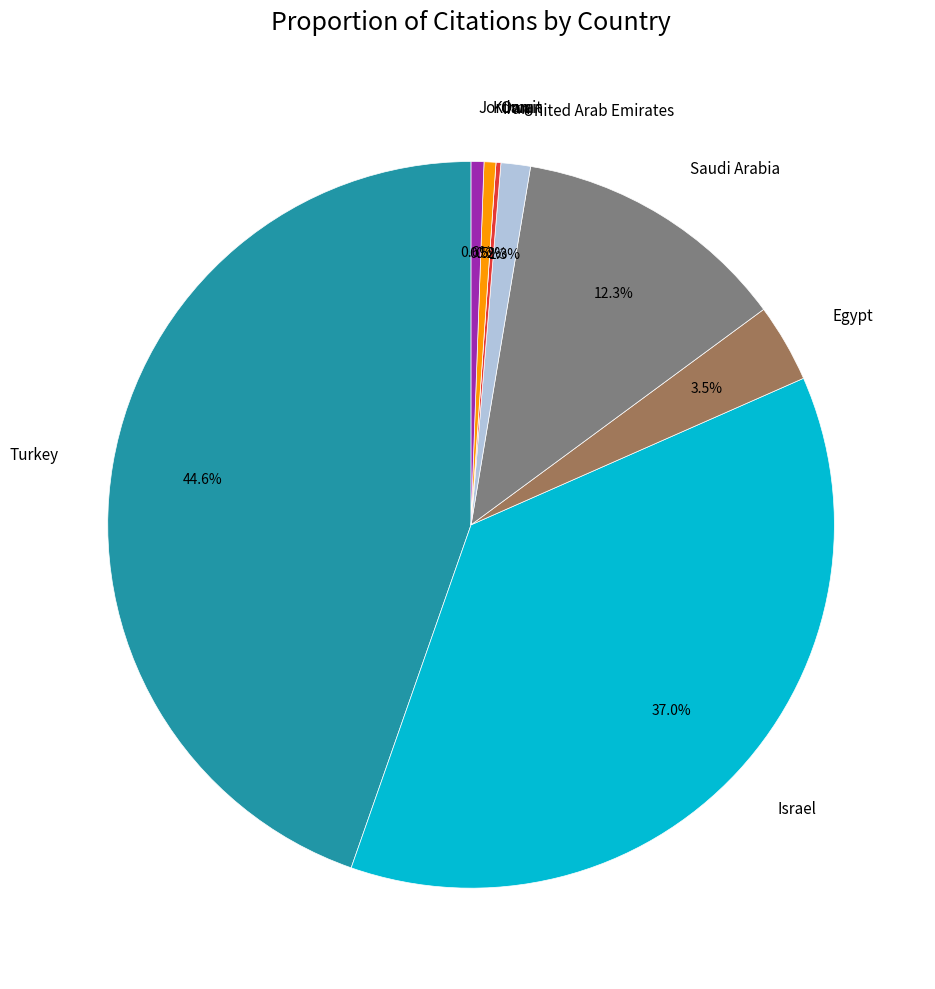

Is Kuwait the majority of the pie?

No